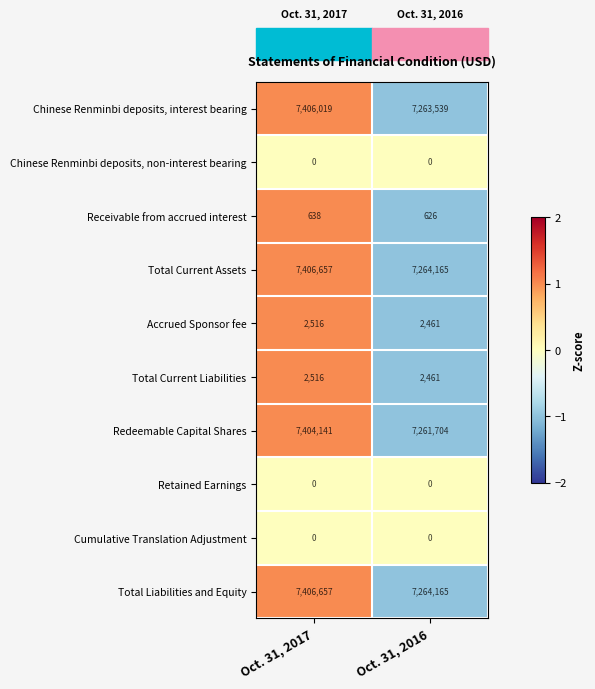

What is the difference between the highest and lowest values at Oct. 31, 2016?

7264165